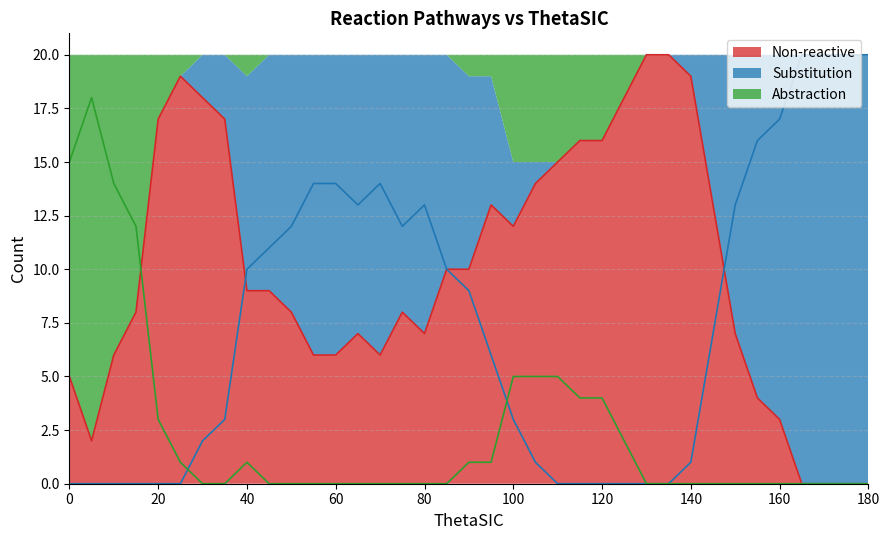

At 110, list the series in order from largest to smallest.

Non-reactive, Abstraction, Substitution